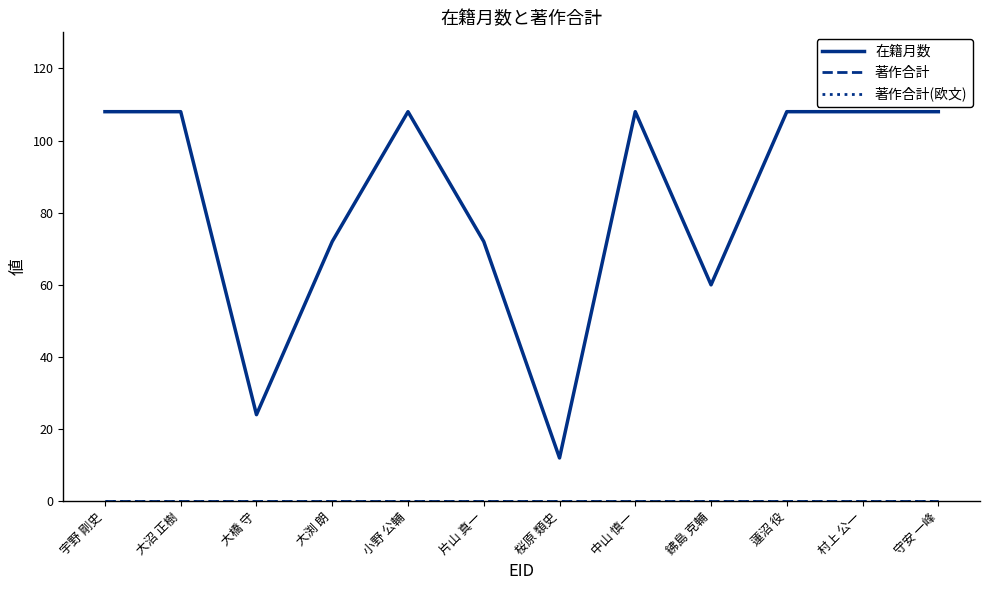

Between 桜原 類史 and 大沼 正樹, which is larger?

大沼 正樹